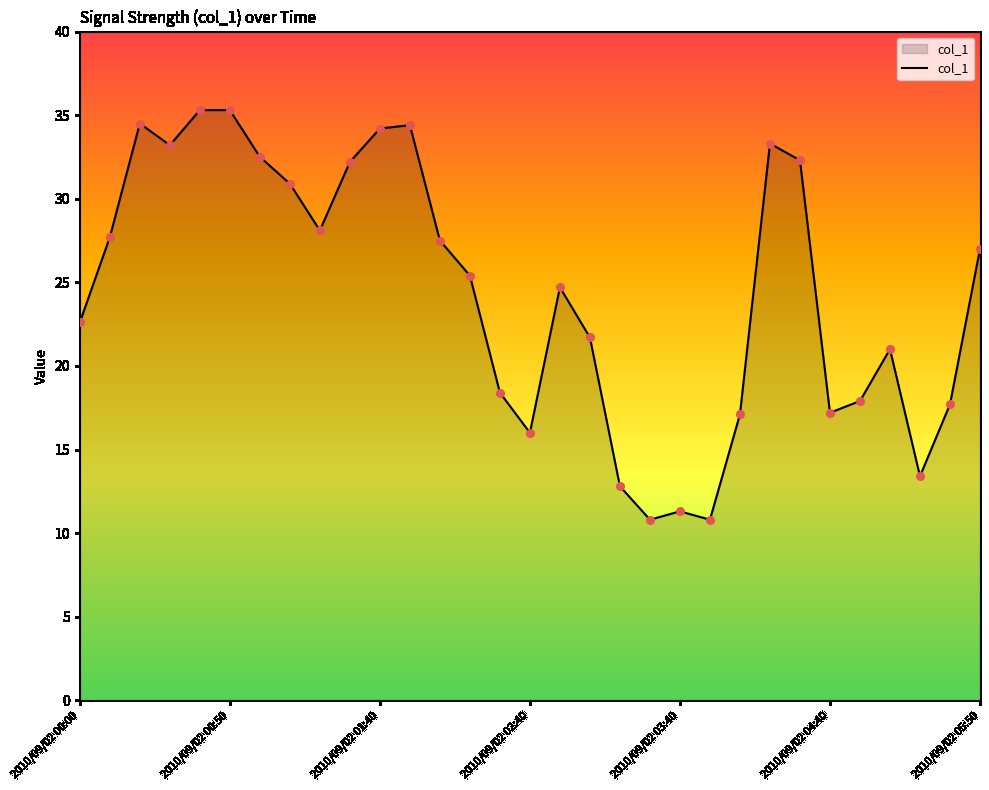

What is the maximum value shown in the chart?

35.3